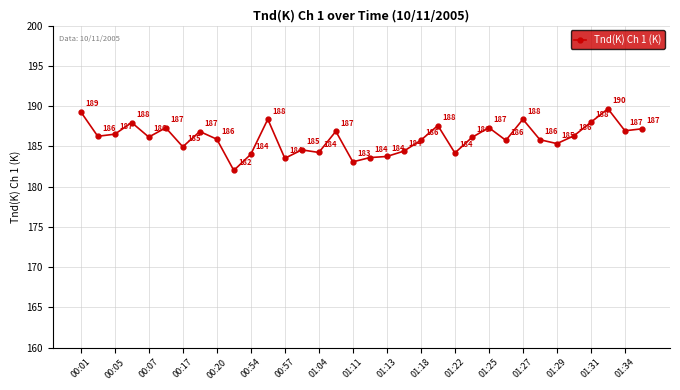

What is the maximum value shown in the chart?

189.7